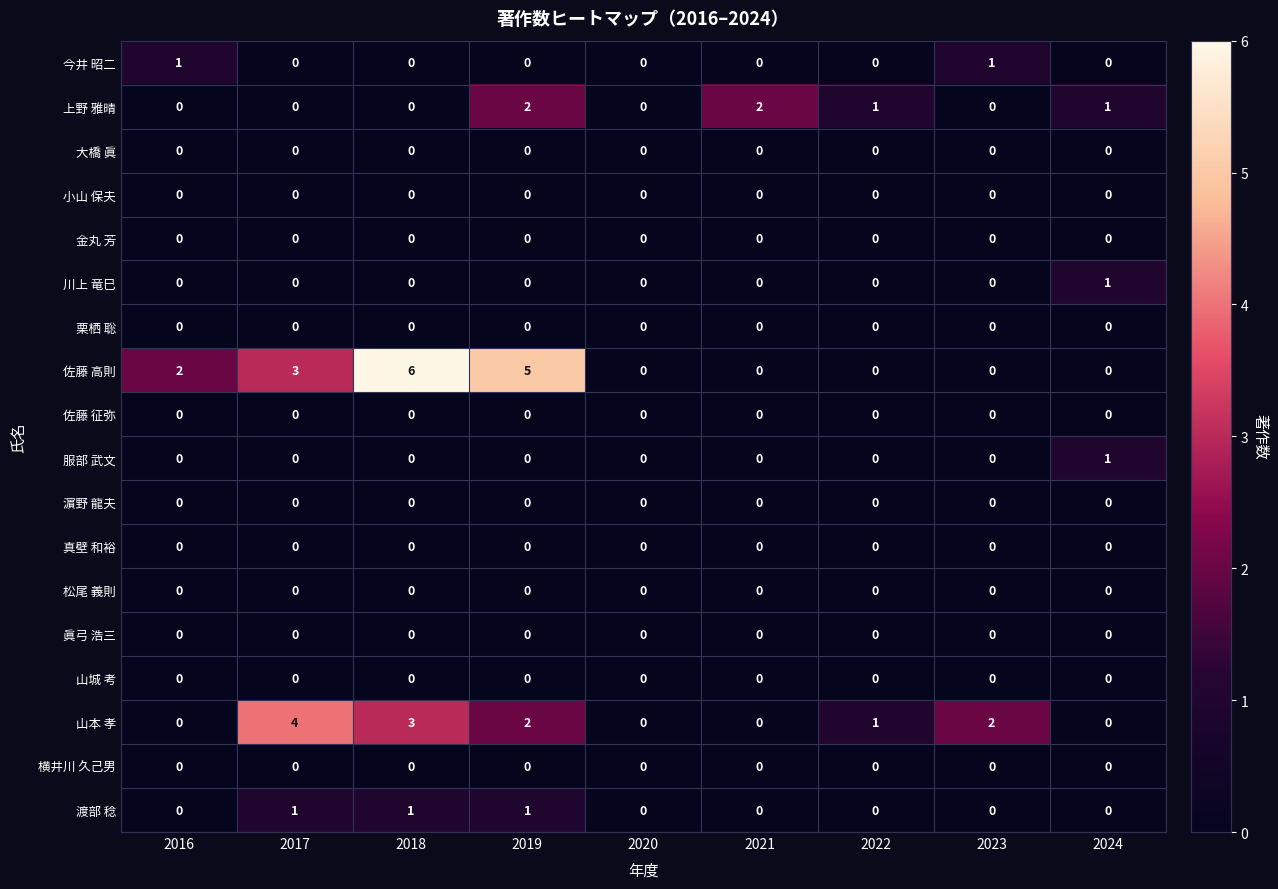

What is the maximum value shown in the chart?

6